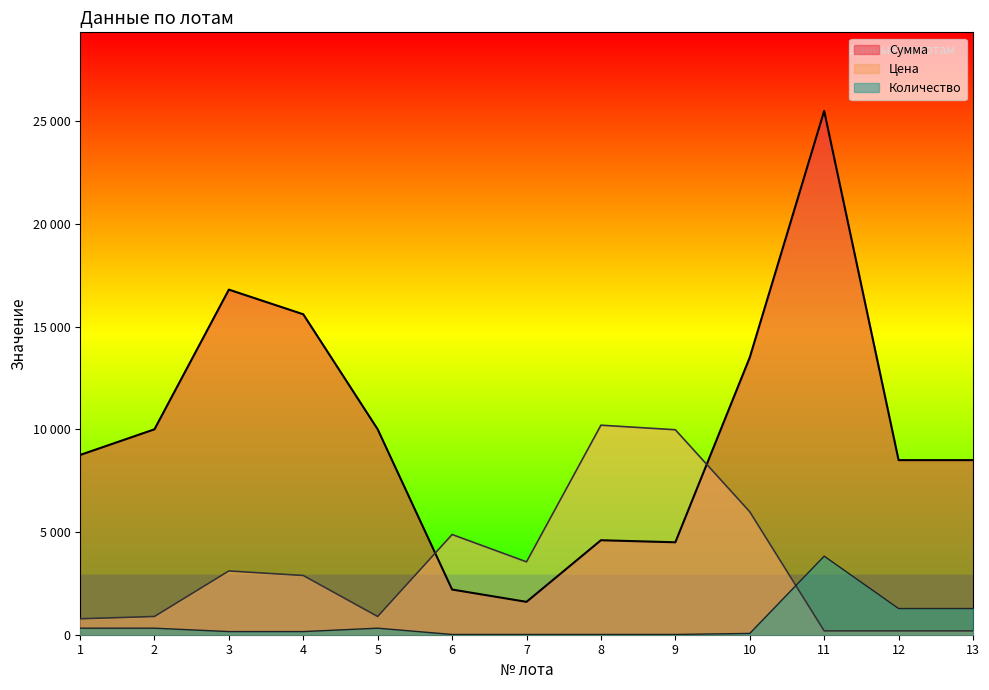

How many lines are shown in the chart?

3